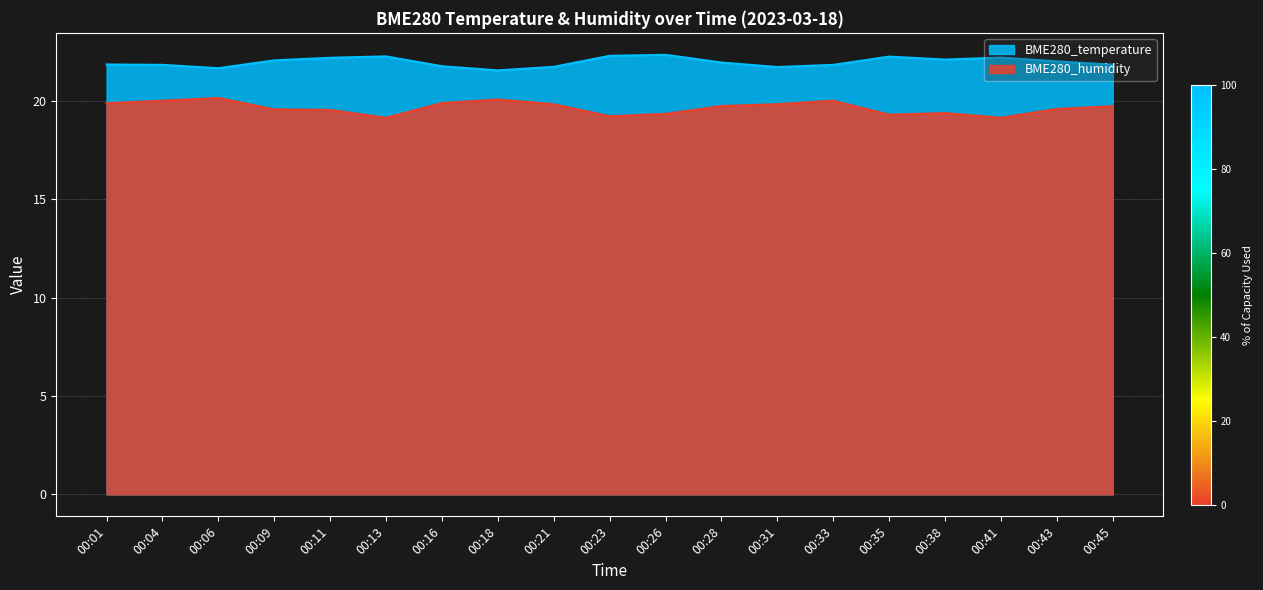

What is the smallest value displayed?

19.1